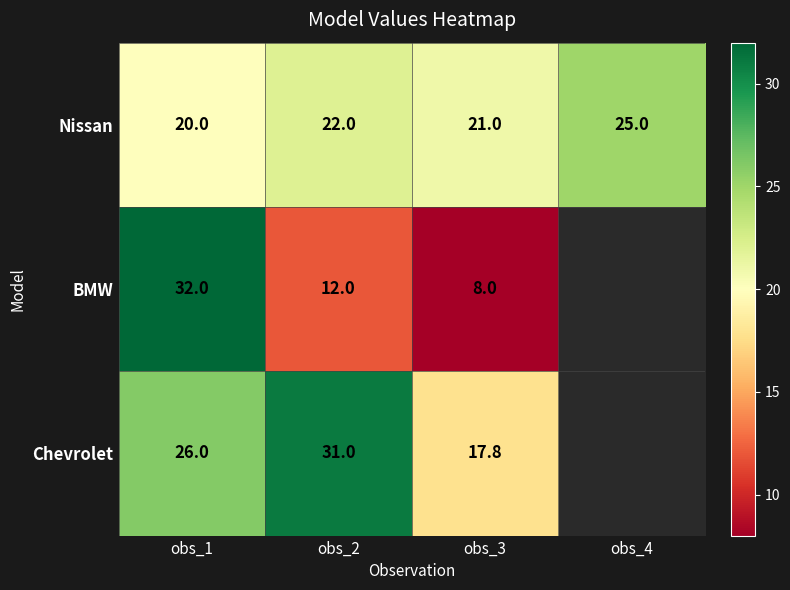

What is the difference between the highest and lowest values at obs_1?

12.0